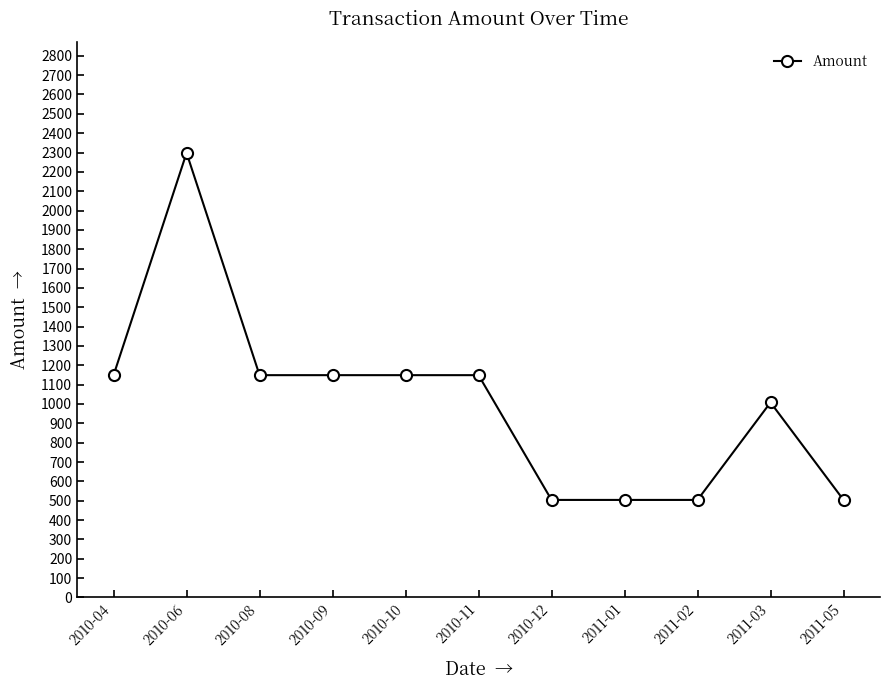

What is the smallest value displayed?

504